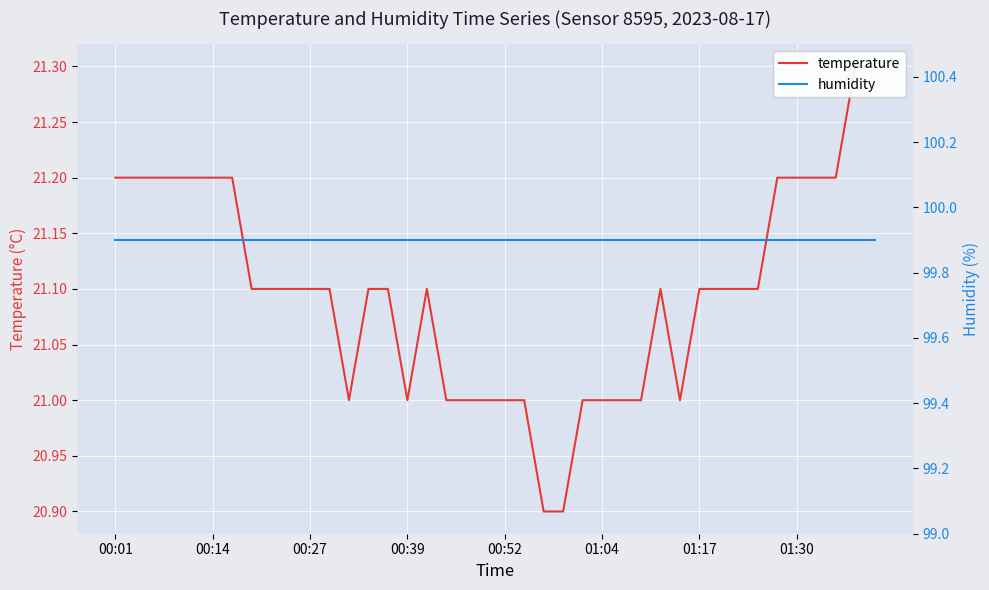

What is the average value of the humidity series?

99.9